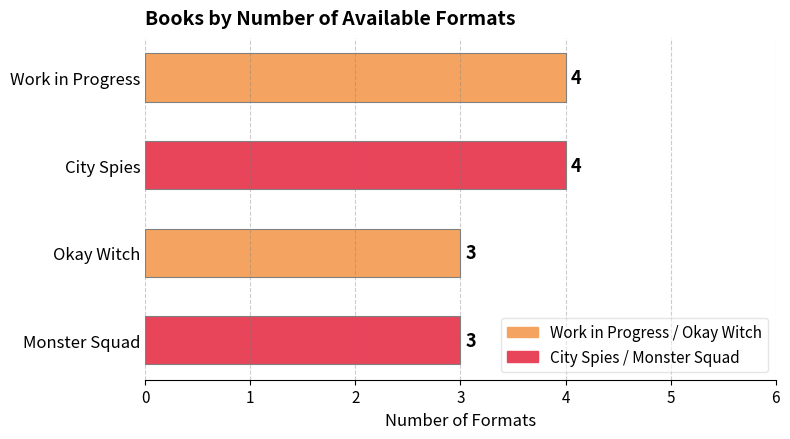

How many bars are there in total?

4